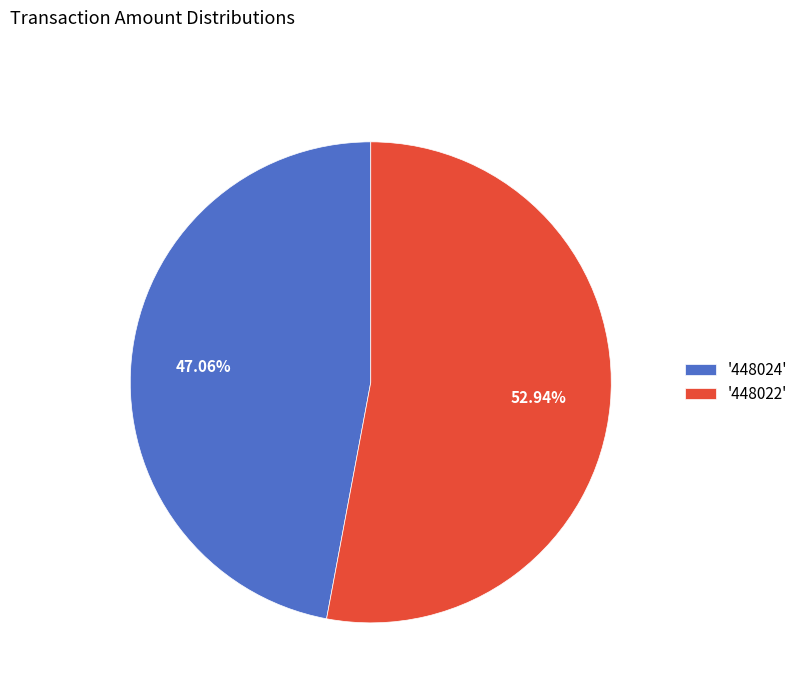

Rank the categories by value from lowest to highest.

'448024', '448022'